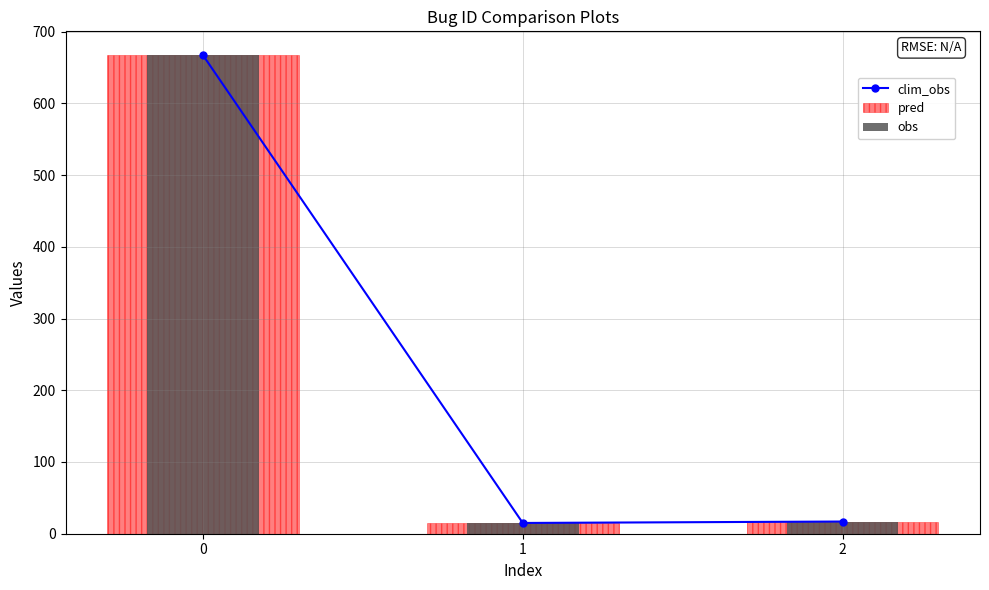

How many categories are shown in the chart?

3